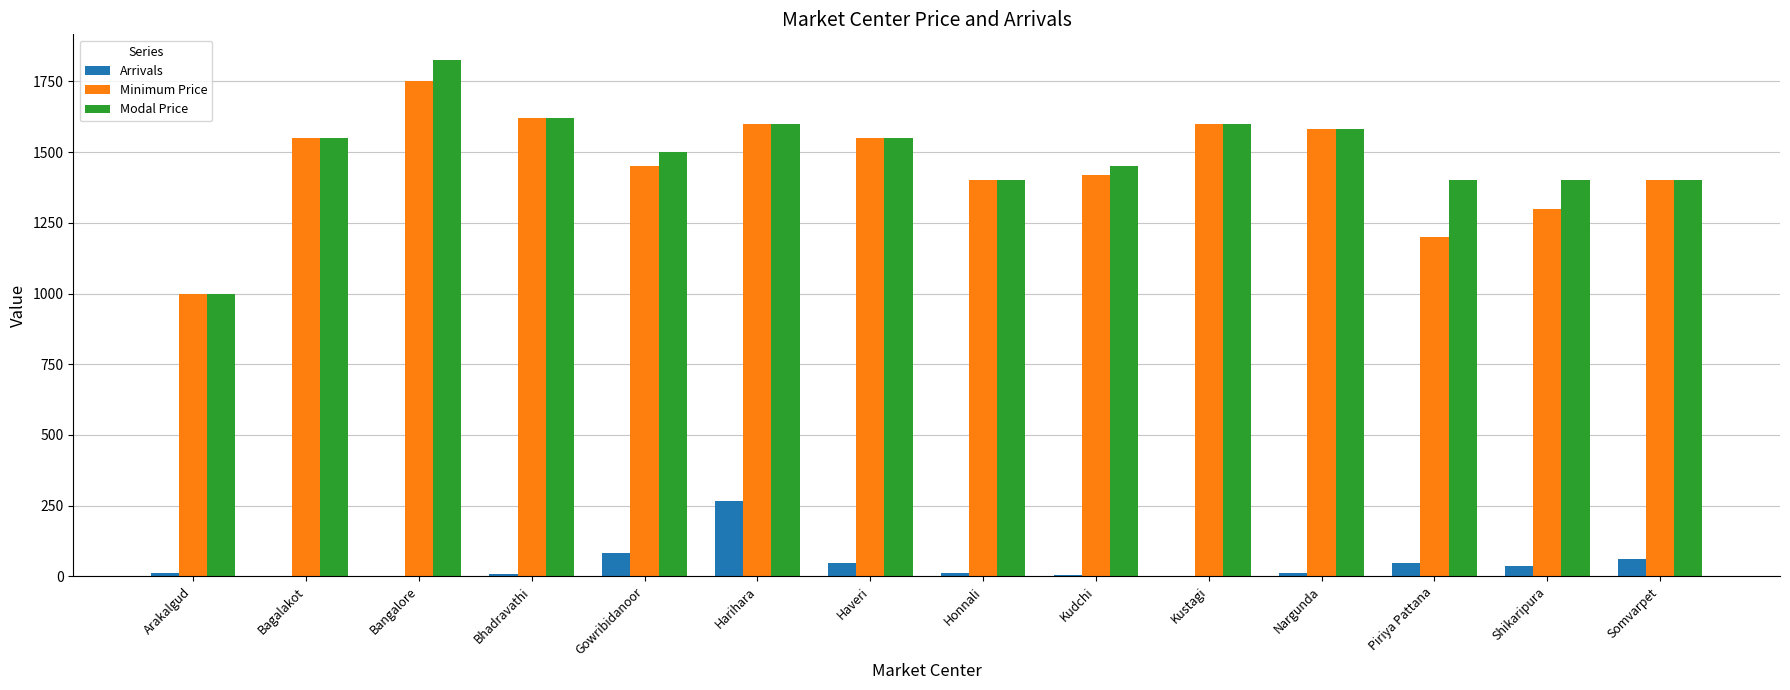

Between Gowribidanoor and Shikaripura, which series saw the biggest shift?

Minimum Price